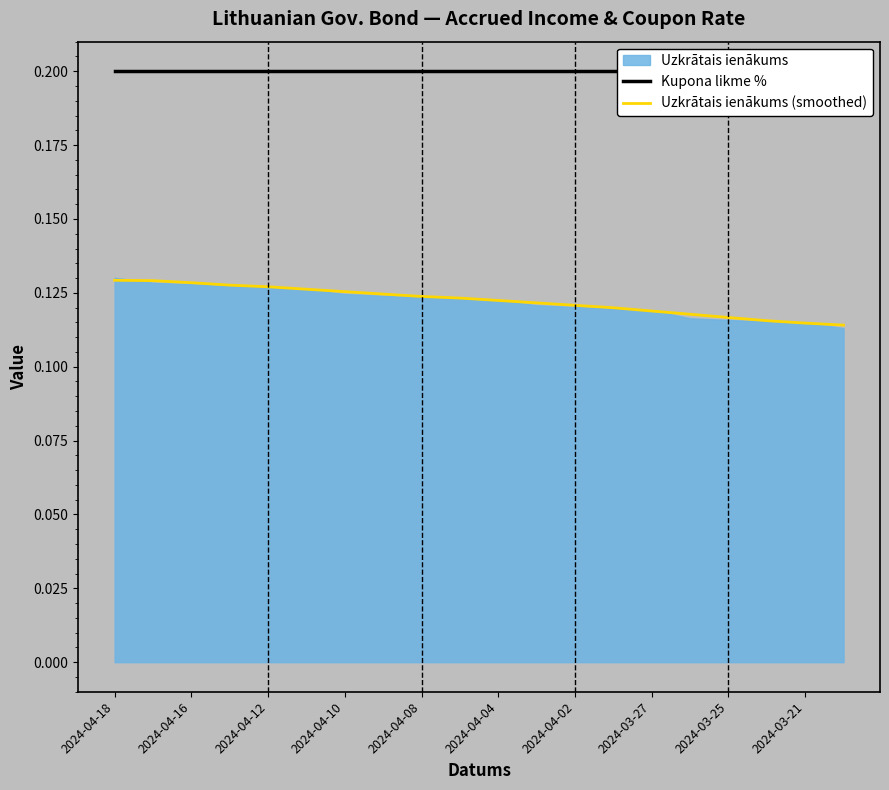

What position from the right is 13?

7